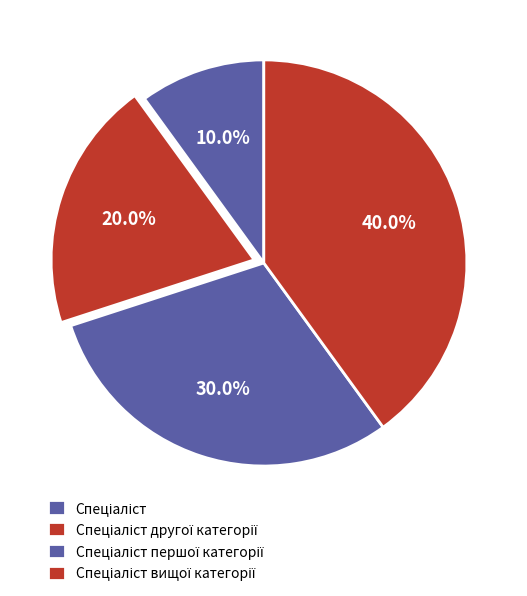

Does Спеціаліст другої категорії account for over 50% of the chart?

No